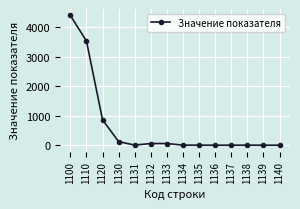

True or false: the data shows 2476 at 1136.

False